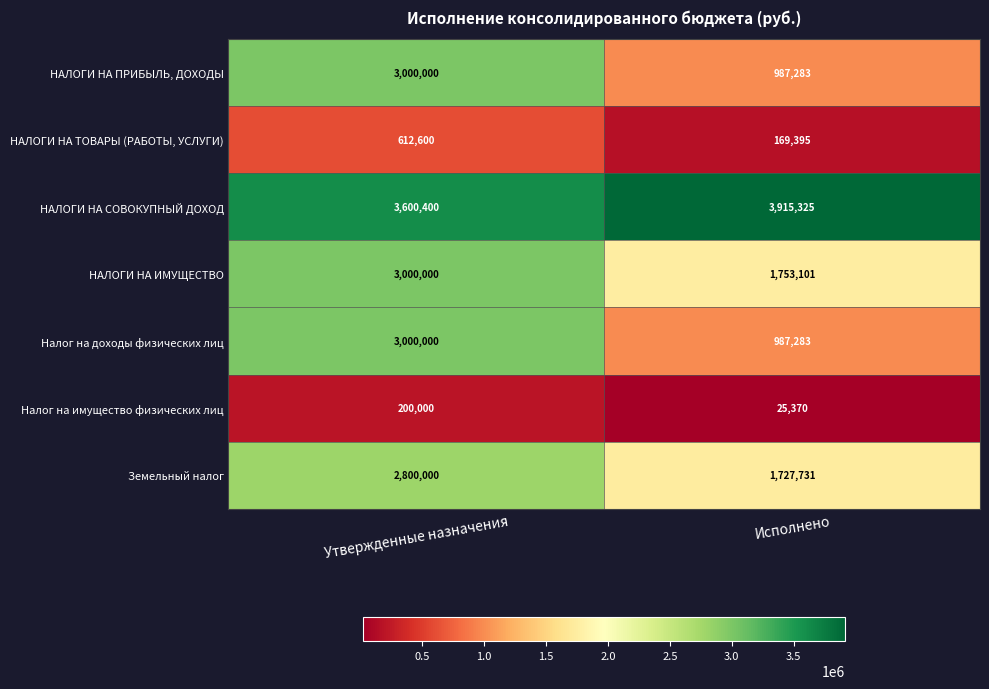

Is it true that НАЛОГИ НА ТОВАРЫ (РАБОТЫ, УСЛУГИ) equals 169395 at Исполнено?

True